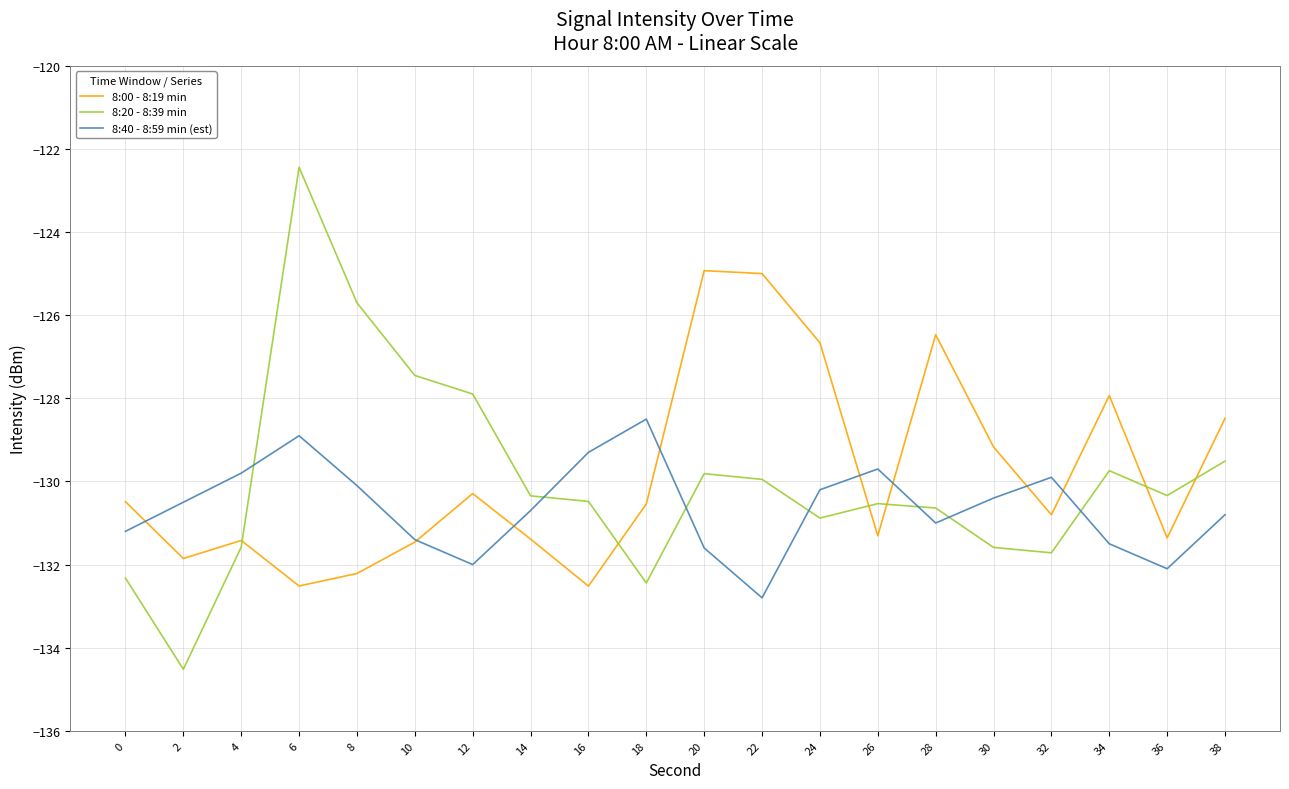

Between which two adjacent categories do 8:40 - 8:59 min (est) and 8:20 - 8:39 min first intersect?

4 and 6